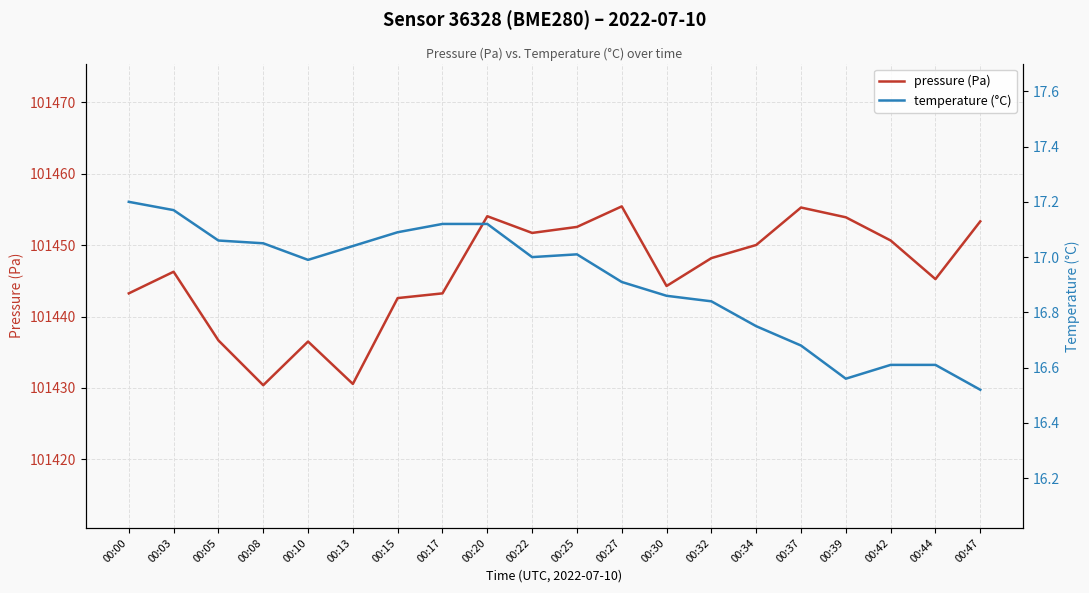

True or false: pressure (Pa) has a value of 101436.7 at 00:05.

True